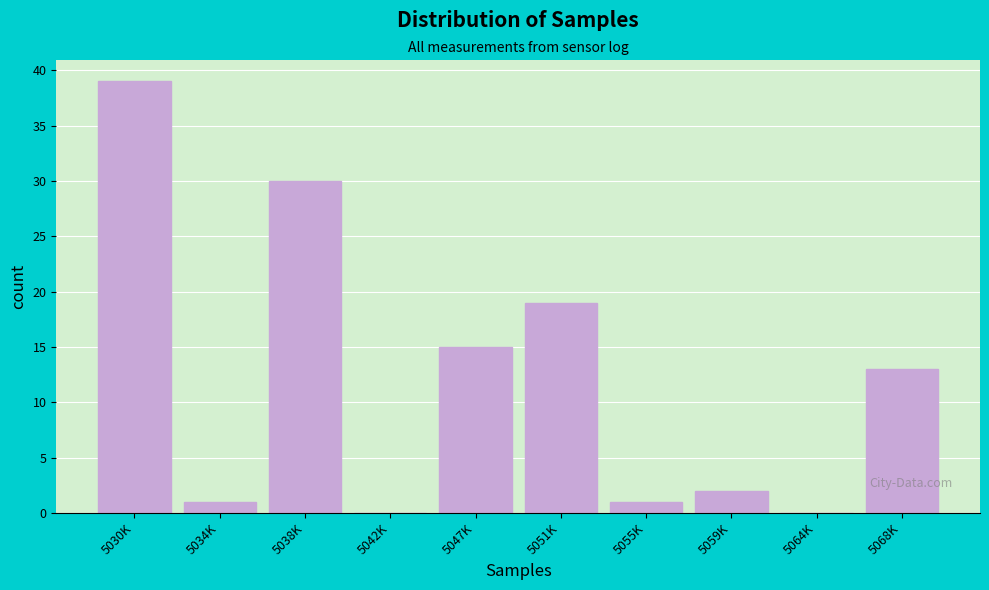

Reading right to left, what are all the values shown in this chart?

5068K=13	5064K=0	5059K=2	5055K=1	5051K=19	5047K=15	5042K=0	5038K=30	5034K=1	5030K=39